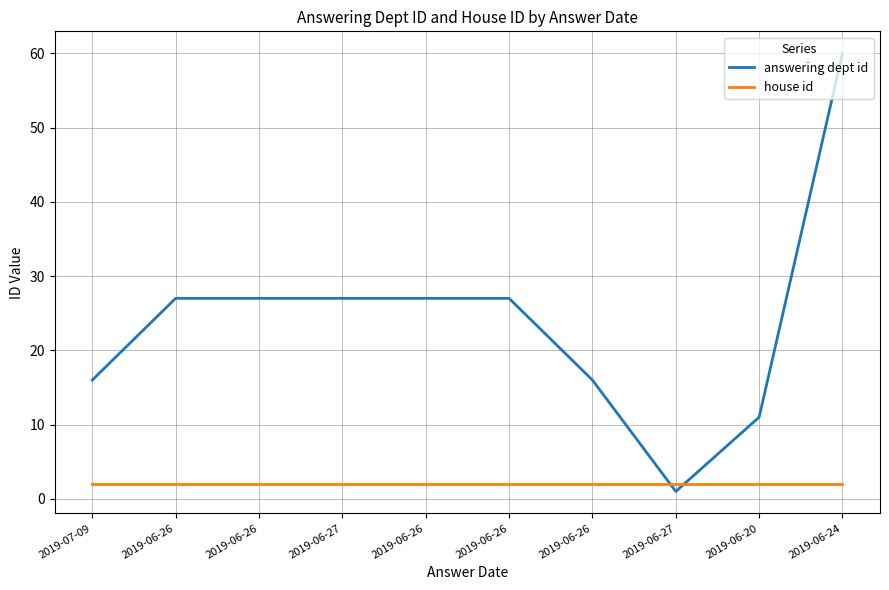

The house id series shows 3 at 2019-06-27. True or false?

False